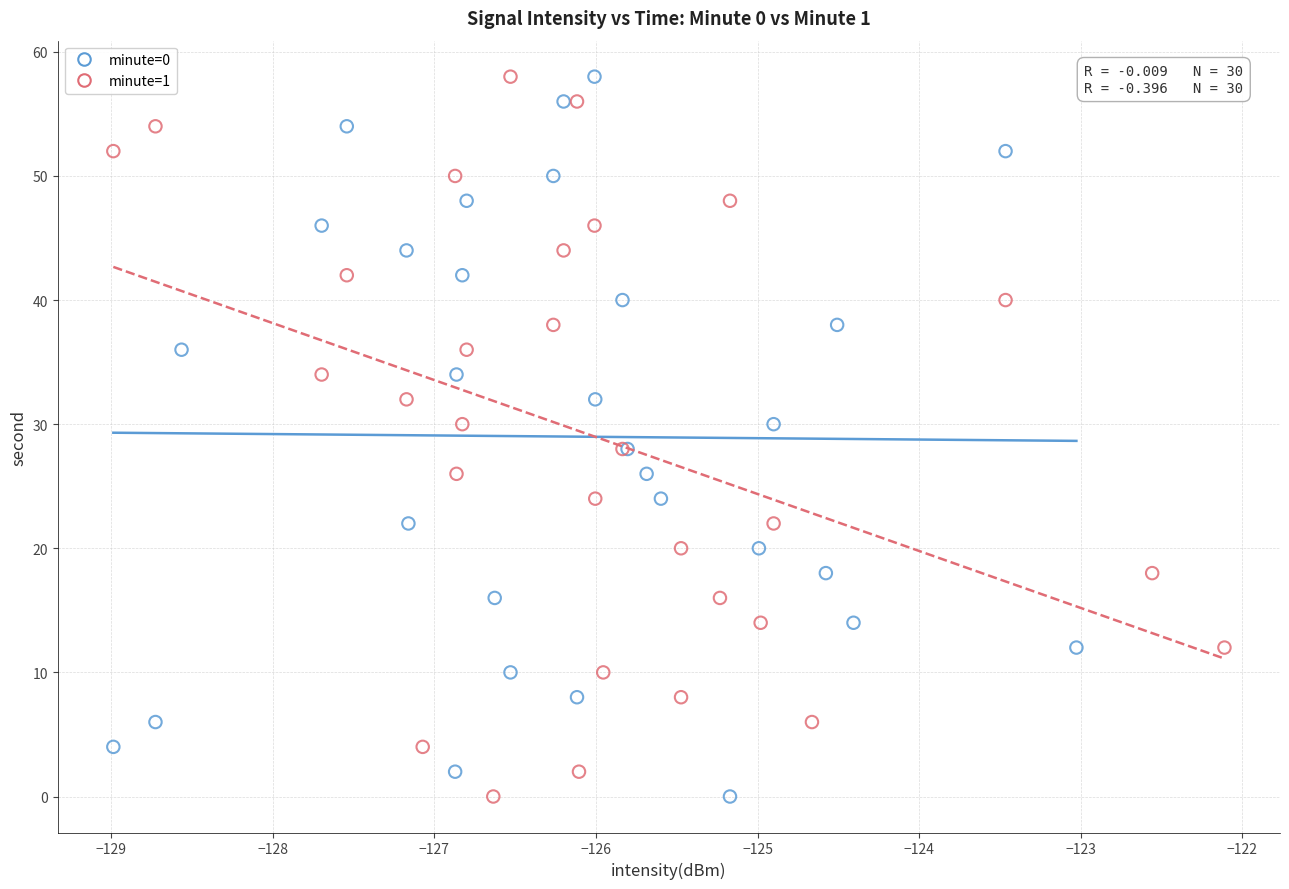

What are all the series names shown in the legend?

minute=0, minute=1